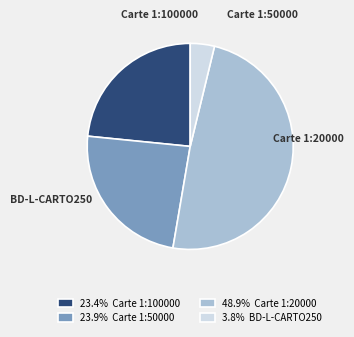

Do 48.9% Carte 1:20000 and 23.9% Carte 1:50000 together represent more than half of the pie?

Yes